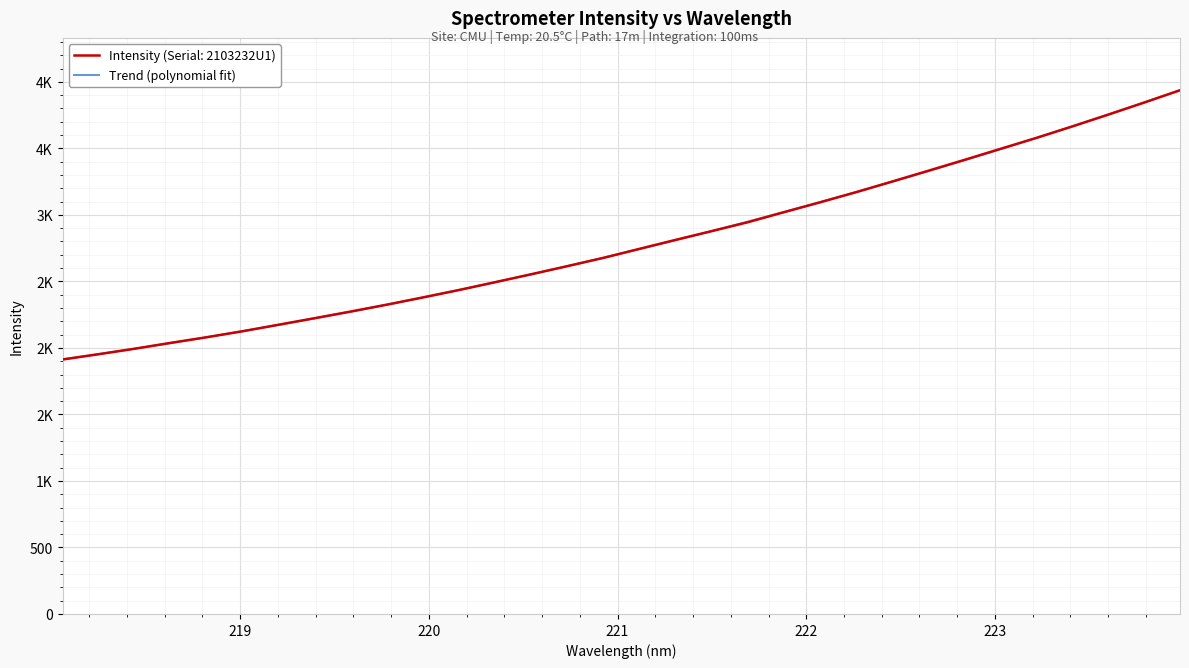

Does the chart have visible grid lines?

Yes